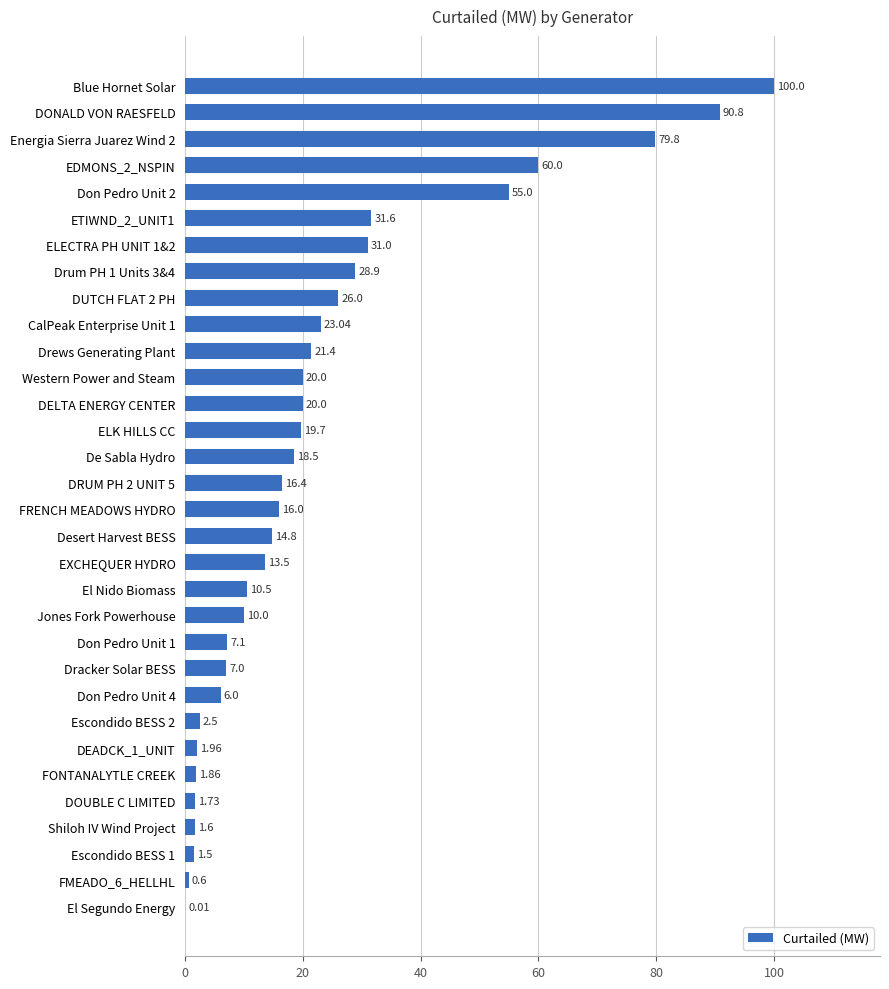

Are the bars grouped side by side (vs. stacked)?

No